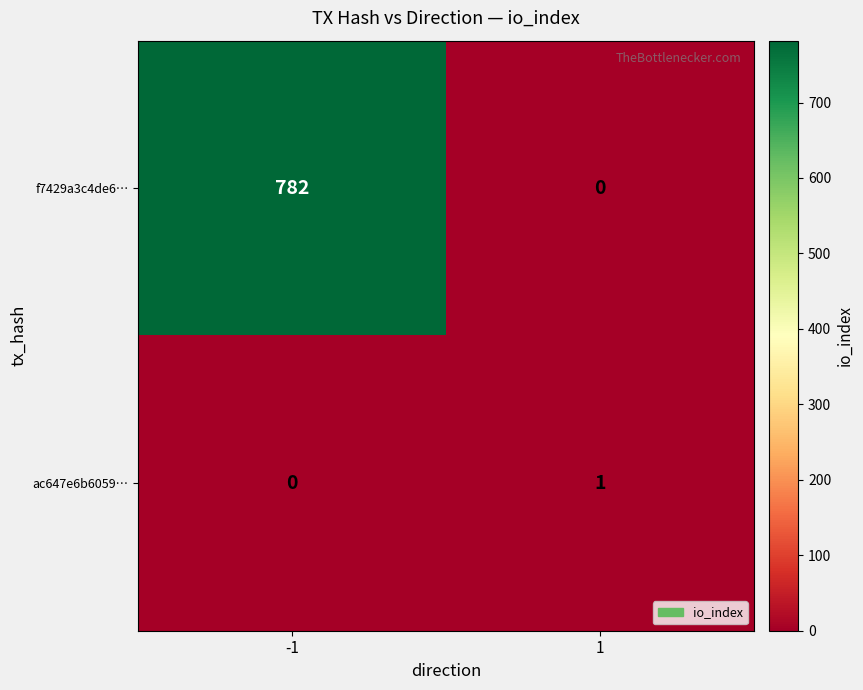

Rank the categories by ac647e6b6059… value from lowest to highest.

-1, 1